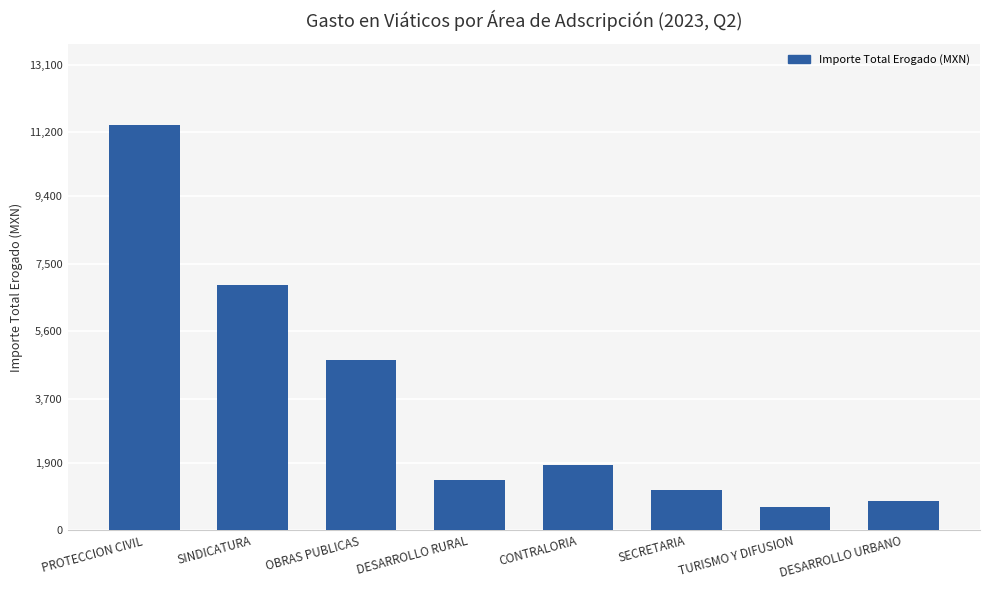

What is the label of the 3rd bar from the right?

SECRETARIA